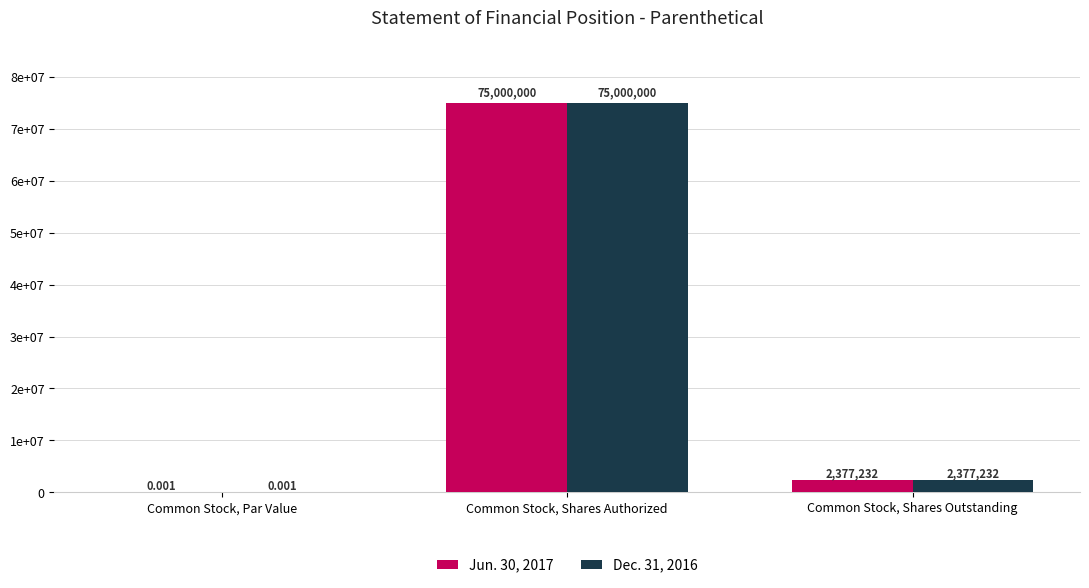

What are all the series names shown in the legend?

Jun. 30, 2017, Dec. 31, 2016